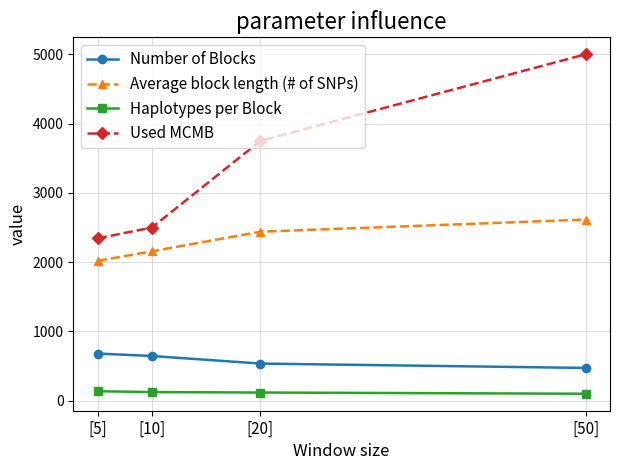

Where is Used MCMB nearest to the value 3672?

[20]